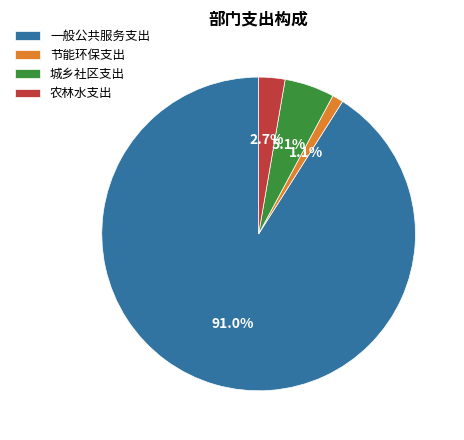

Which slice is the largest?

一般公共服务支出